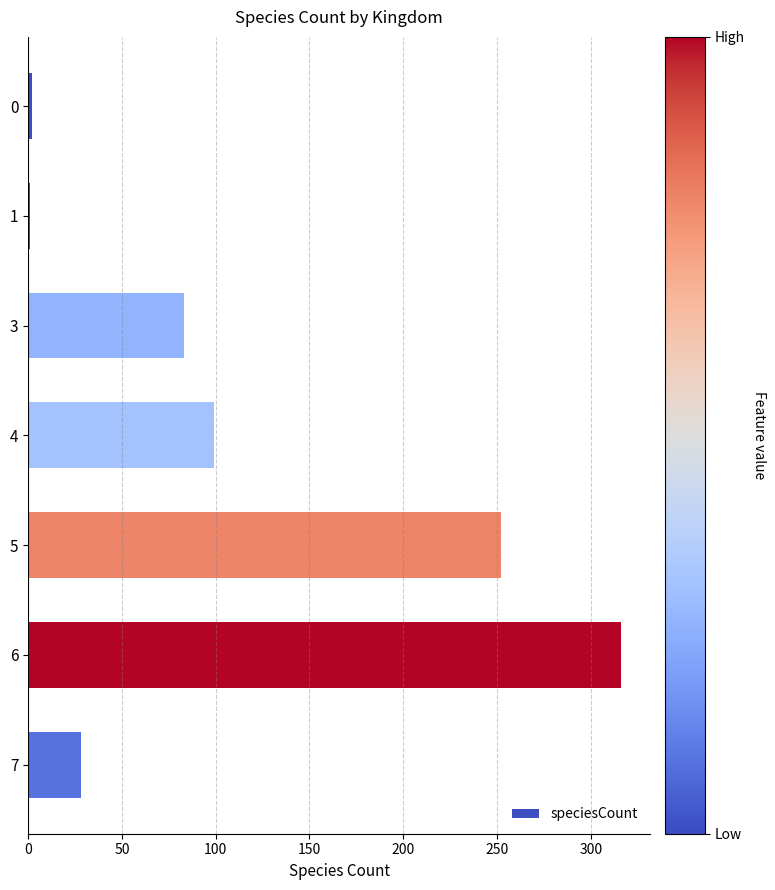

What is the ratio of the value at 6 to the value at 5?

1.3